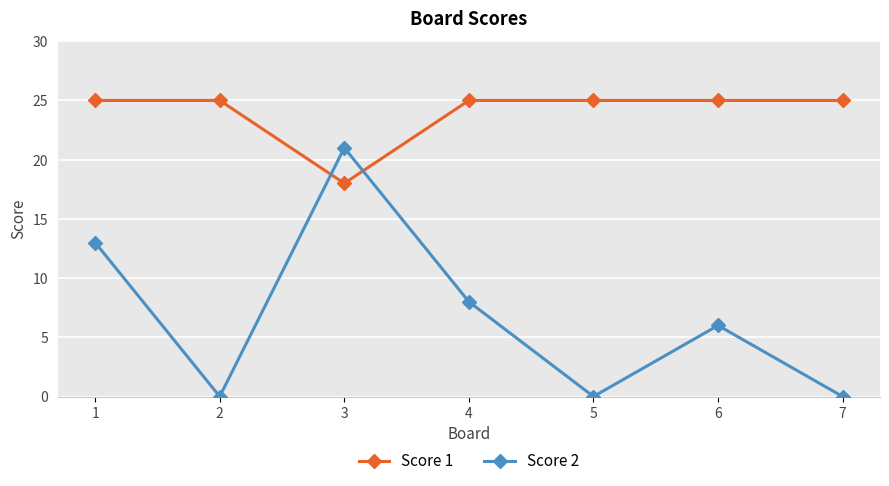

True or false: Score 2 has more than 0 points higher than both neighbors.

True